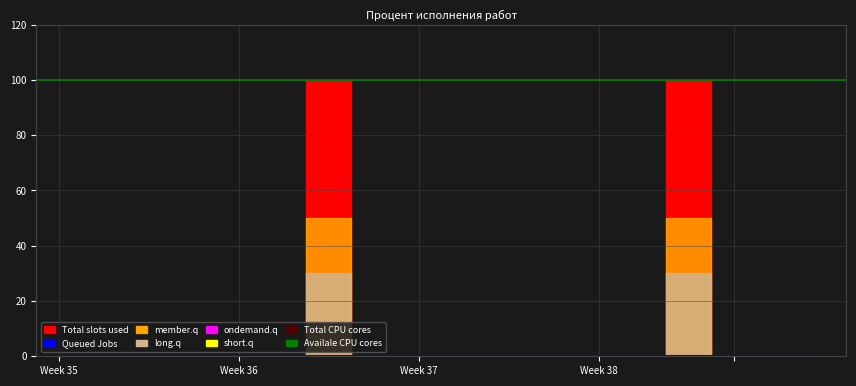

Does the chart have visible grid lines?

Yes